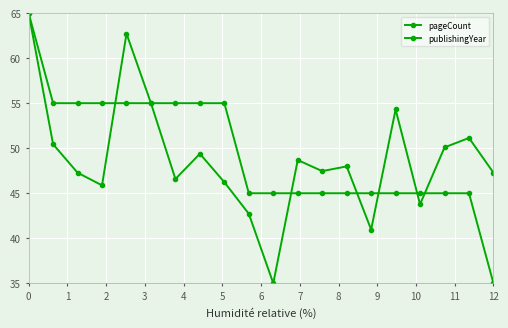

True or false: publishingYear has more than 1 points higher than both neighbors.

False